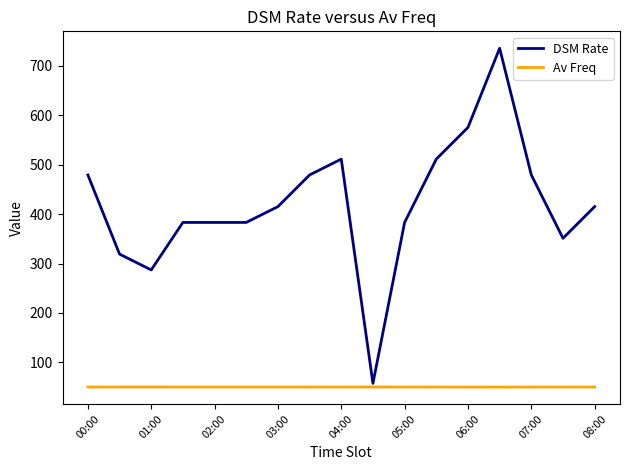

What is the maximum value for Av Freq?

50.0